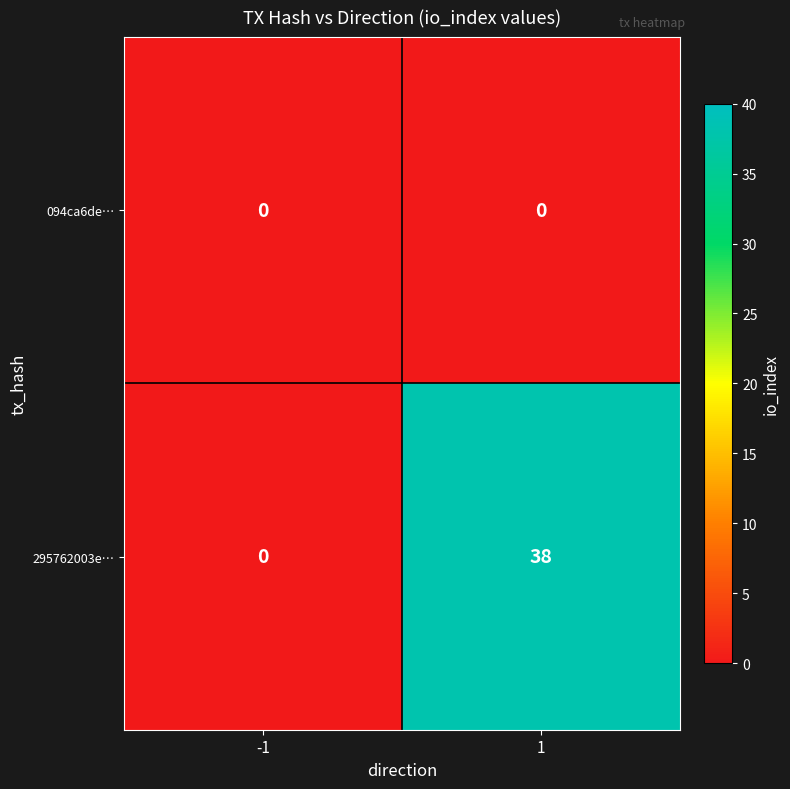

Reading left to right, extract all data points from this chart.

094ca6de…: 0	0
295762003e…: 0	38